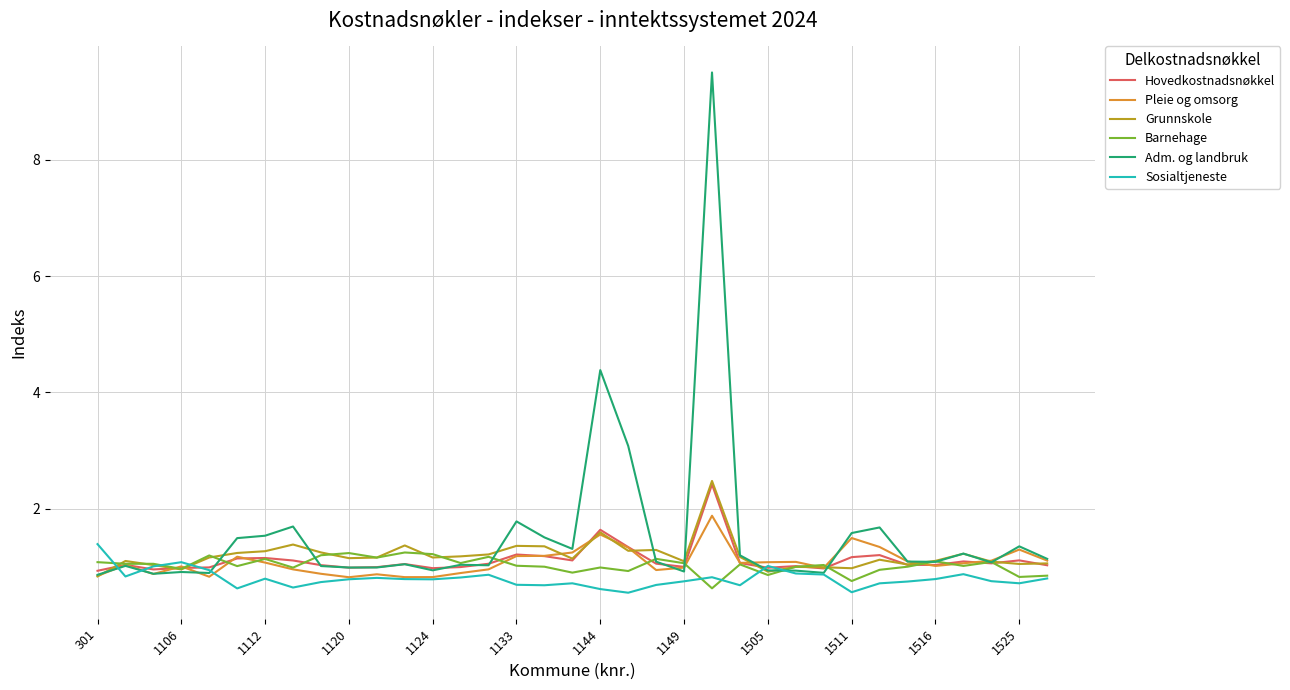

Count the number of data series in this chart.

6